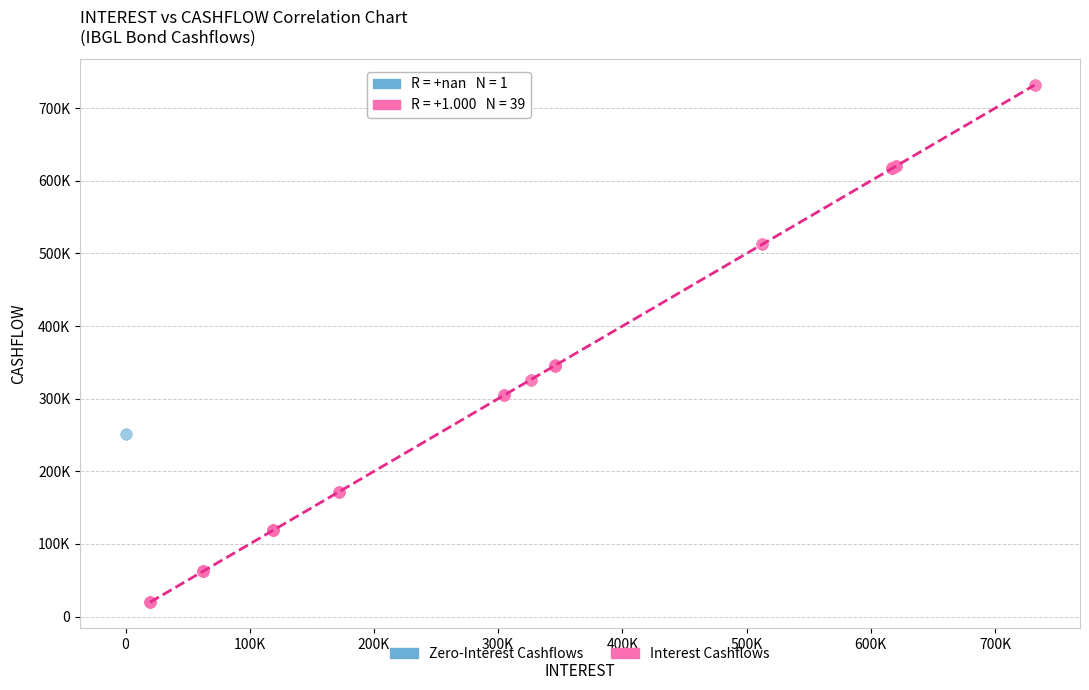

What are all the series names shown in the legend?

Zero-Interest Cashflows, Interest Cashflows